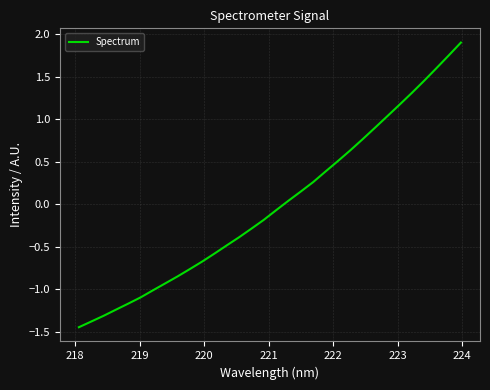

What is the difference between the maximum and minimum values?

3.3